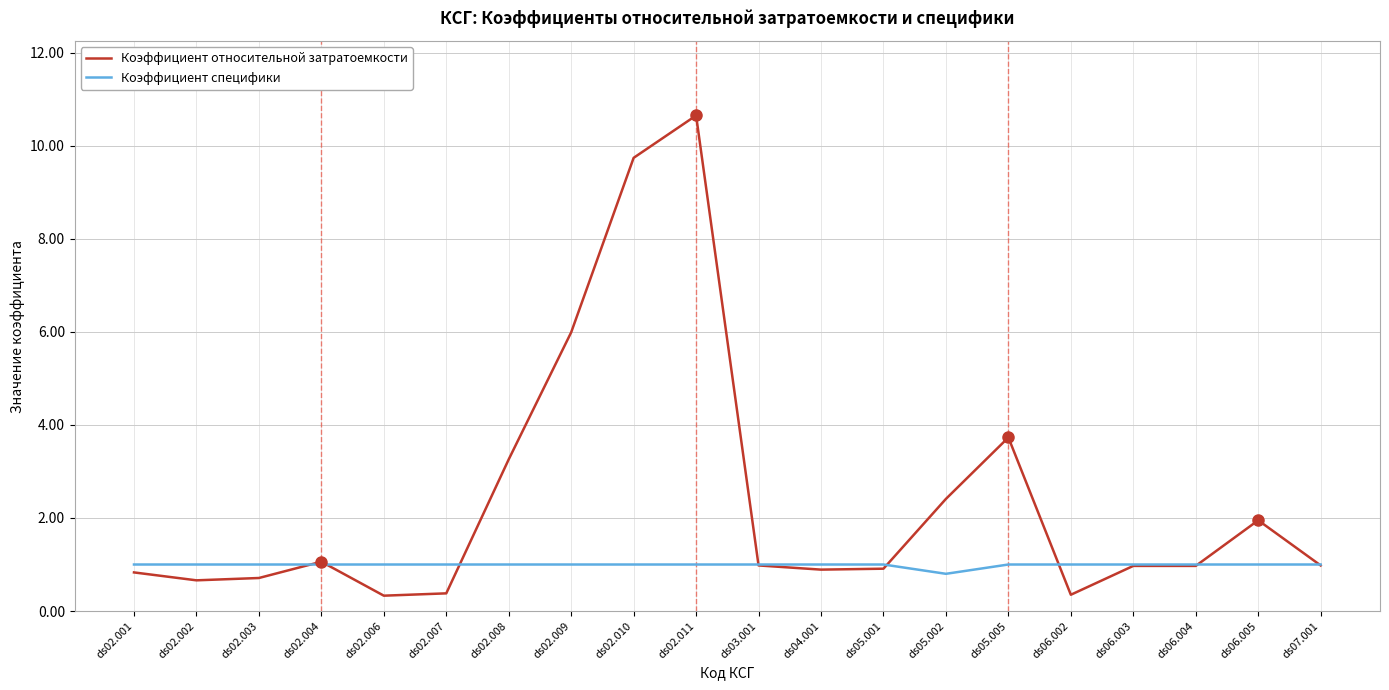

How many categories are shown in the chart?

20